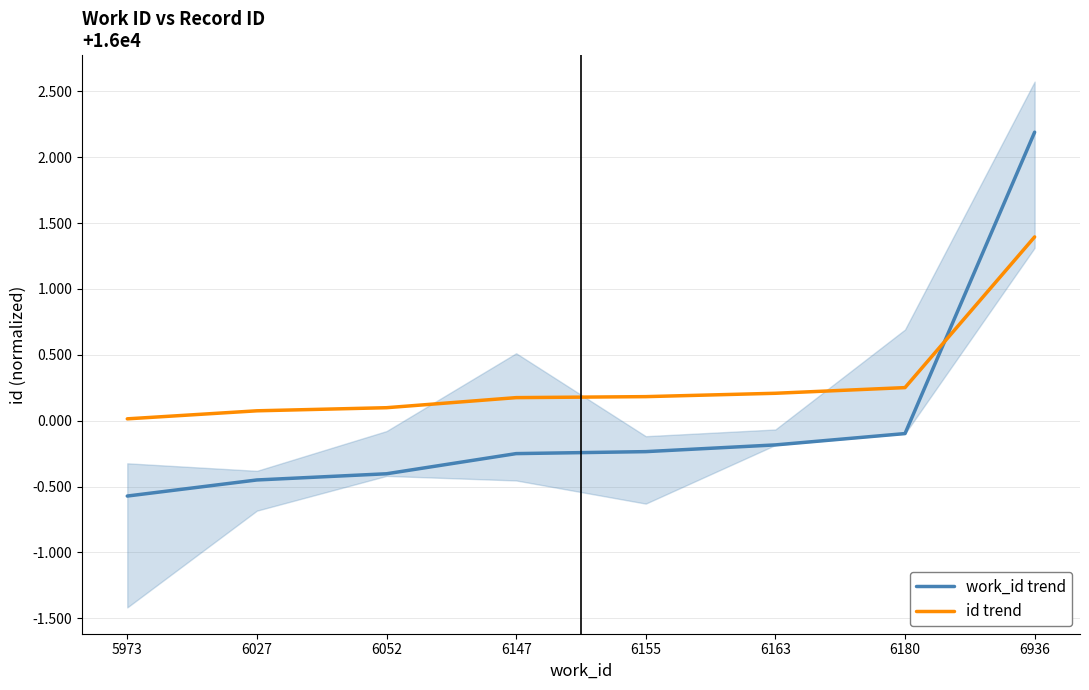

What is the minimum value for work_id trend?

-0.6